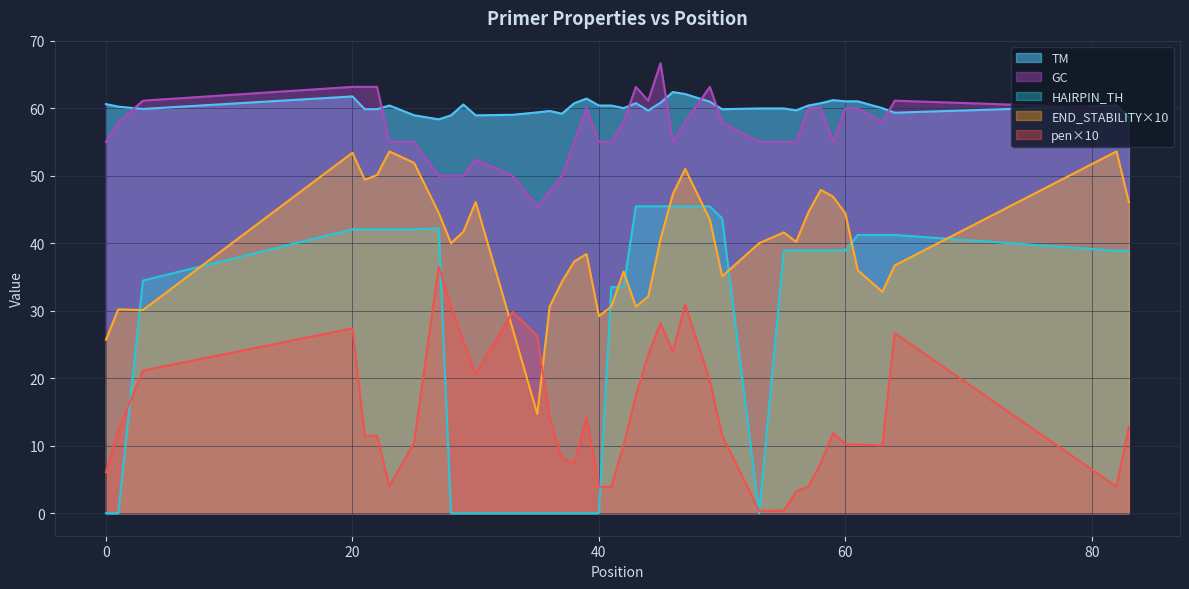

What is the total value across all series at 43?

217.4